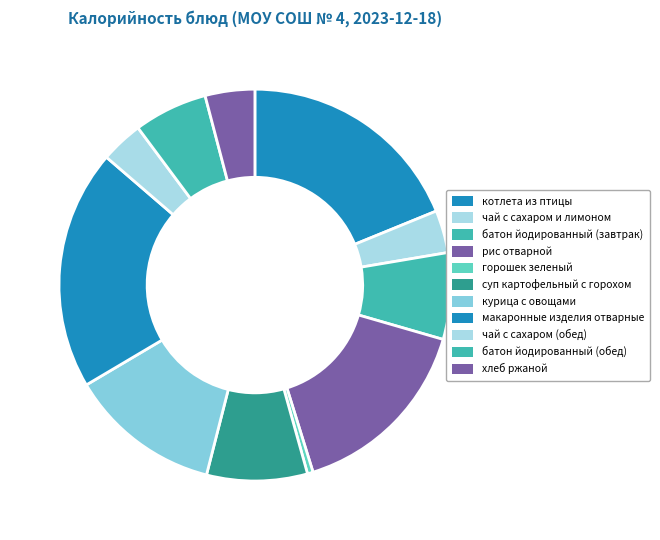

Does батон йодированный (завтрак) account for over 50% of the chart?

No